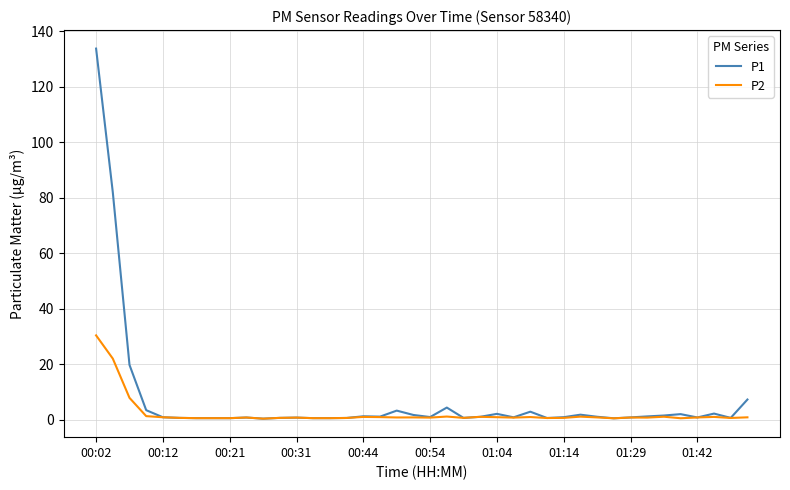

List the series in order of their peak value, lowest first.

P2, P1